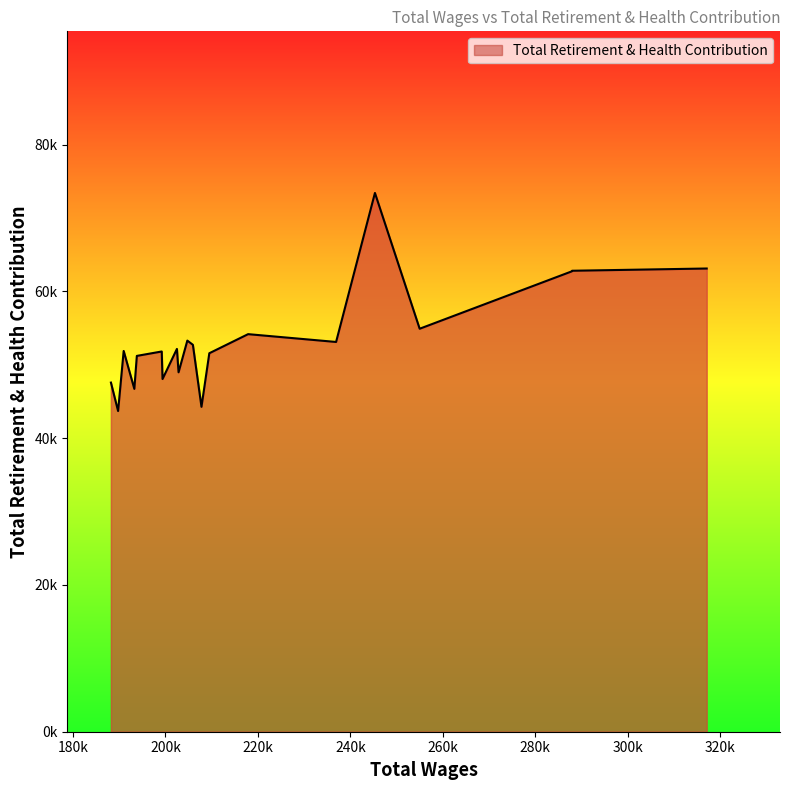

Does the chart have visible grid lines?

No